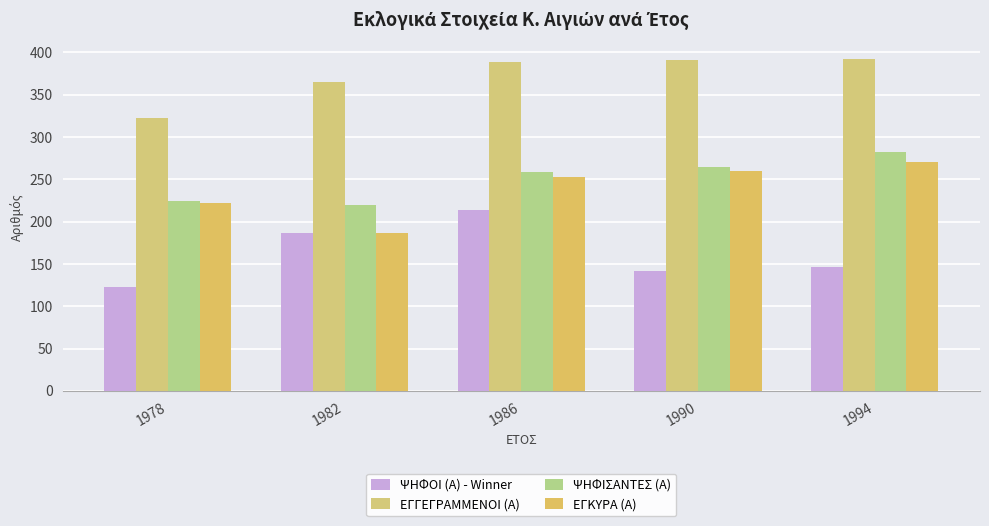

Count the number of data series in this chart.

4